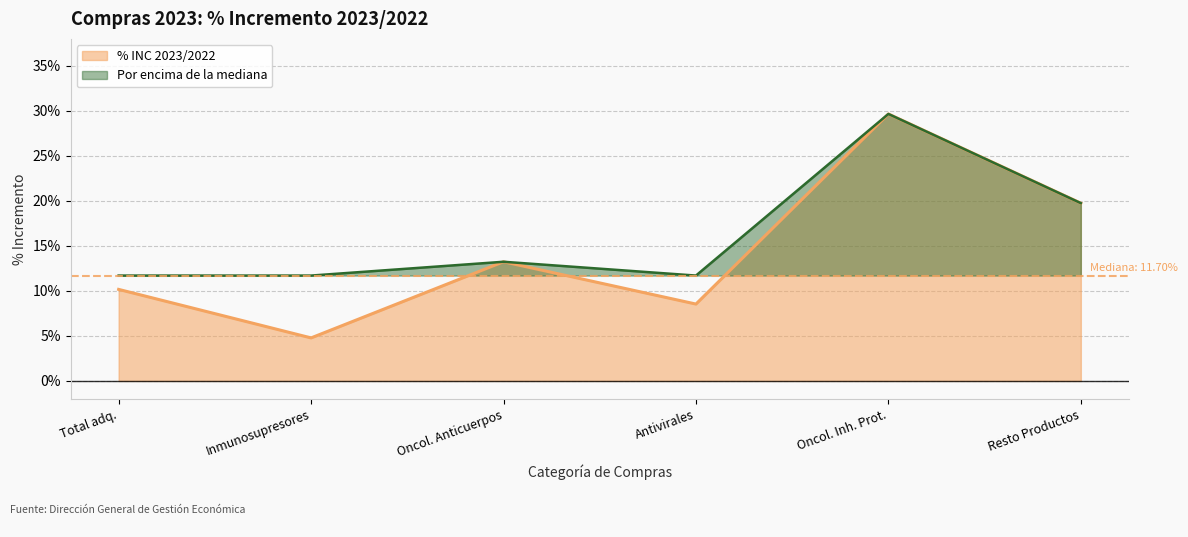

What are all the series names shown in the legend?

% INC 2023/2022, Por encima de la mediana